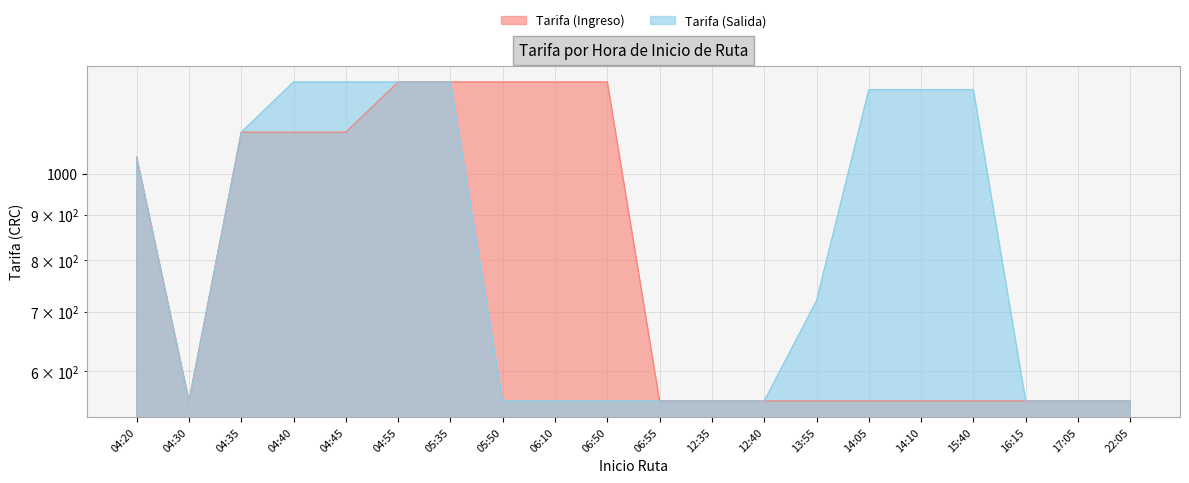

At which category is the sum across all series the highest?

04:55